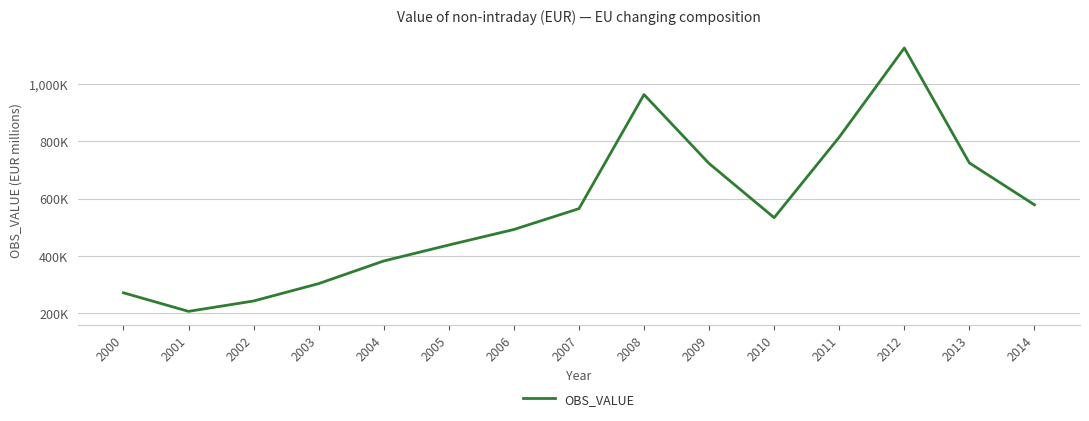

Read the value at 2007.

564548.8